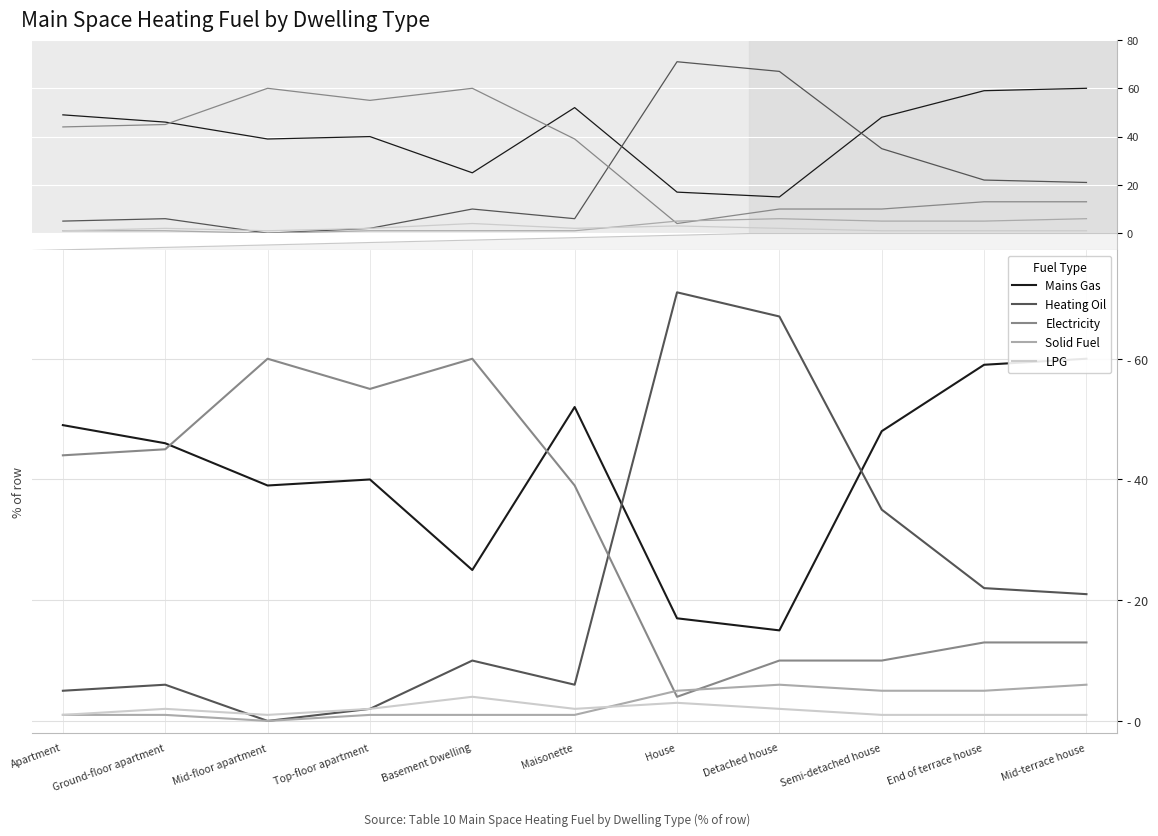

Count the number of data series in this chart.

5